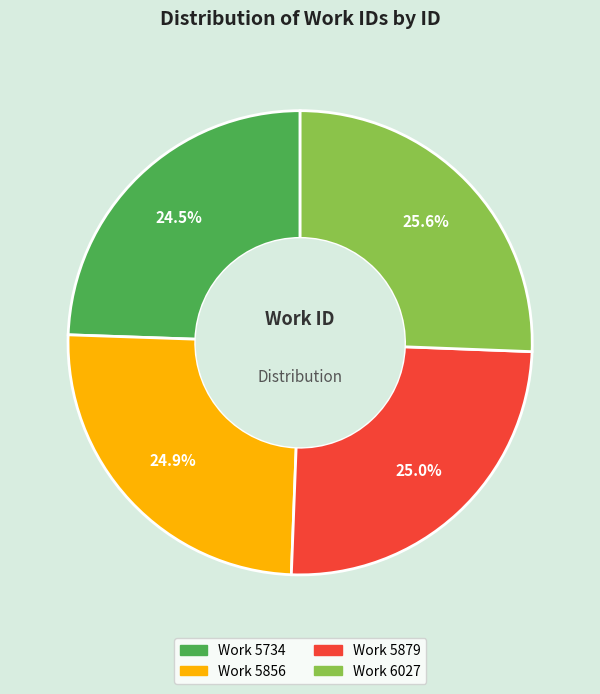

Does any single category account for the majority?

No